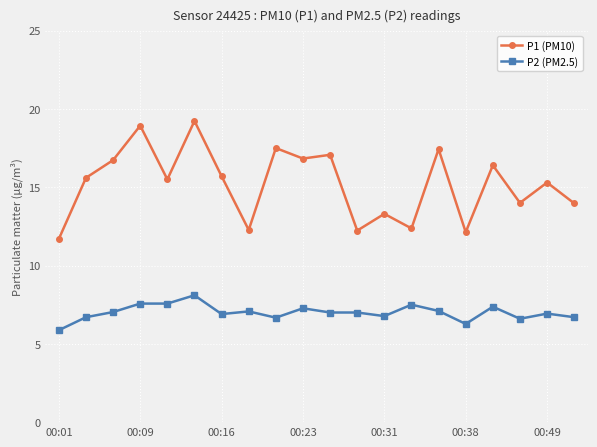

True or false: P2 (PM2.5) and P1 (PM10) intersect in this chart.

False